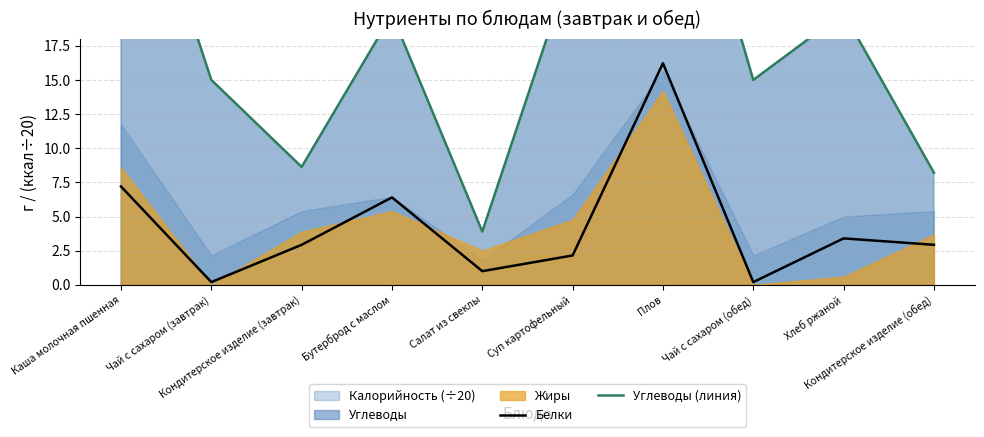

The Углеводы (линия) series shows 15.0 at Чай с сахаром (обед). True or false?

True